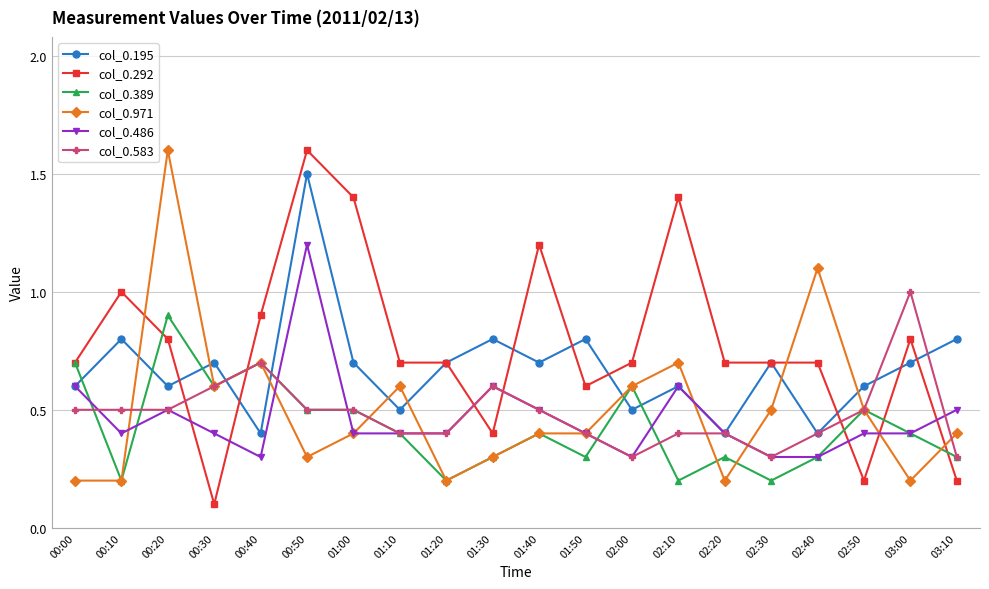

At which category is the sum across all series the highest?

00:50